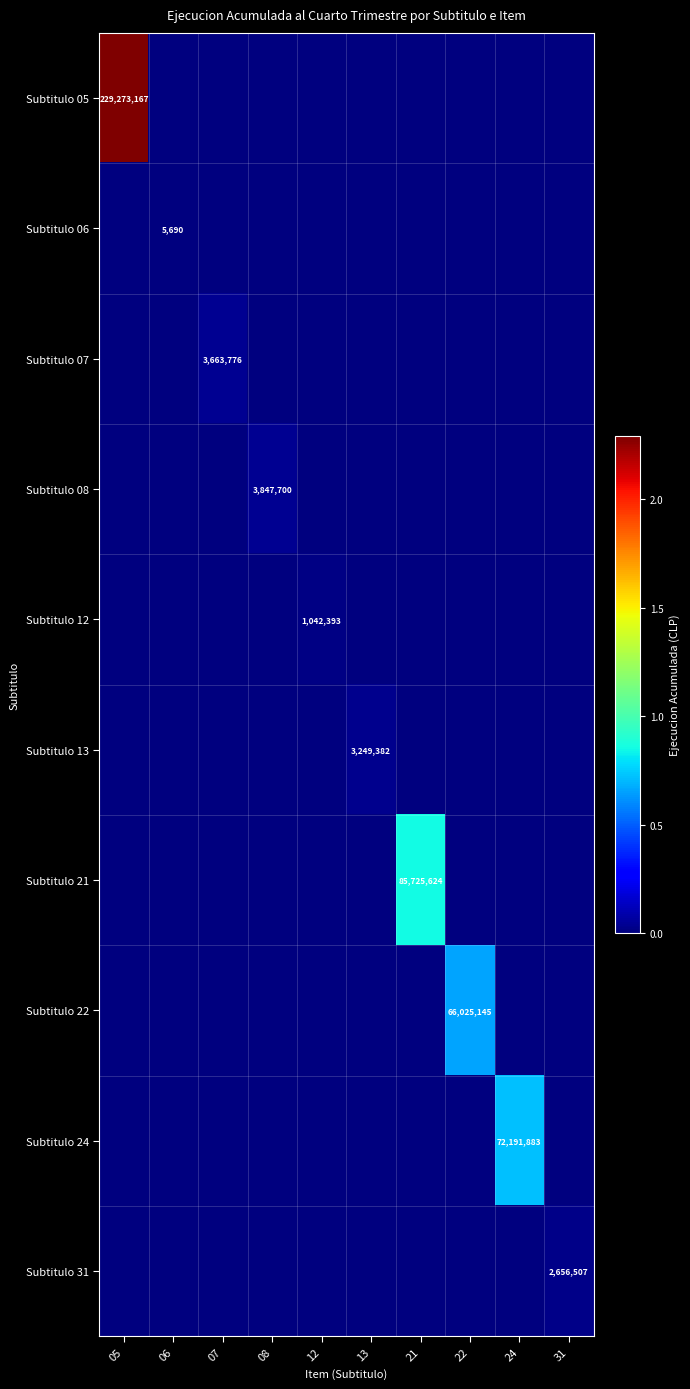

At which label is Subtitulo 24 closest to 36095941?

05